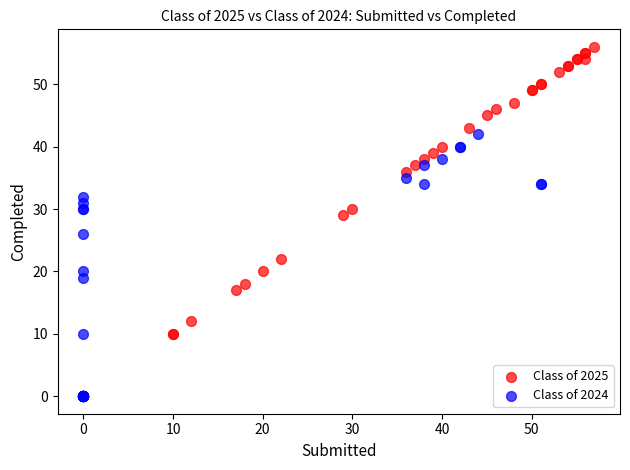

Which series has the widest spread of Y values?

Class of 2025